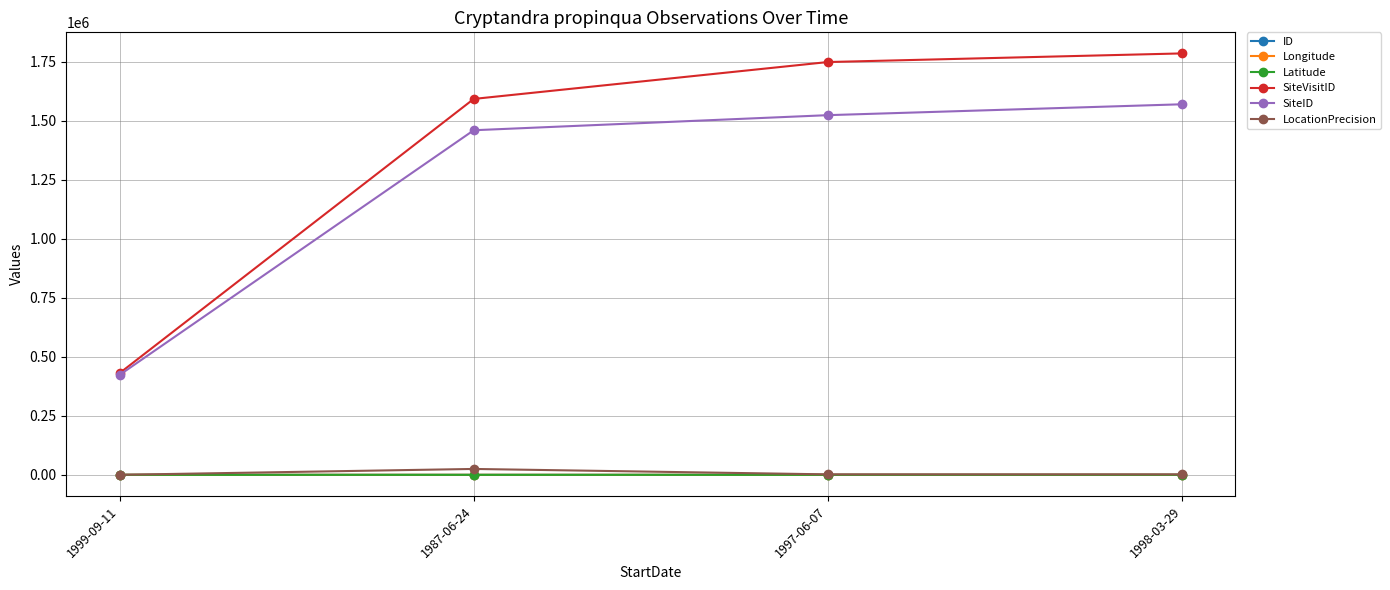

At which category does LocationPrecision reach its first local peak?

1987-06-24